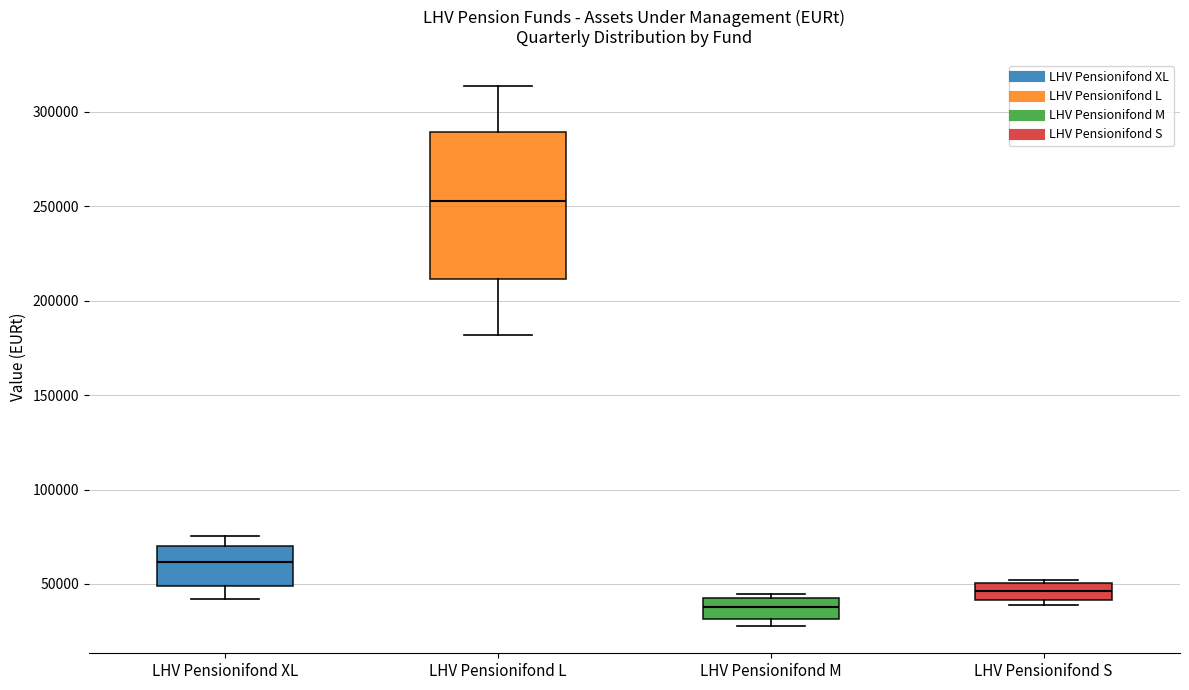

Reading left to right, transcribe this box plot: for each box, give where its median line is, the range the box spans, and where its two whiskers end, as read against the y-axis. The values are not printed on the chart, so give them approximately, as read against the axis.

LHV Pensionifond XL: median 60000, box 50000 to 70000, whiskers 40000 to 75000
LHV Pensionifond L: median 255000, box 210000 to 290000, whiskers 180000 to 315000
LHV Pensionifond M: median 40000 (inside the box), box 30000 to 40000, whiskers 30000 (just below the box's lower edge) to 45000
LHV Pensionifond S: median 45000, box 40000 to 50000, whiskers 40000 (just below the box's lower edge) to 50000 (just above the box's upper edge)